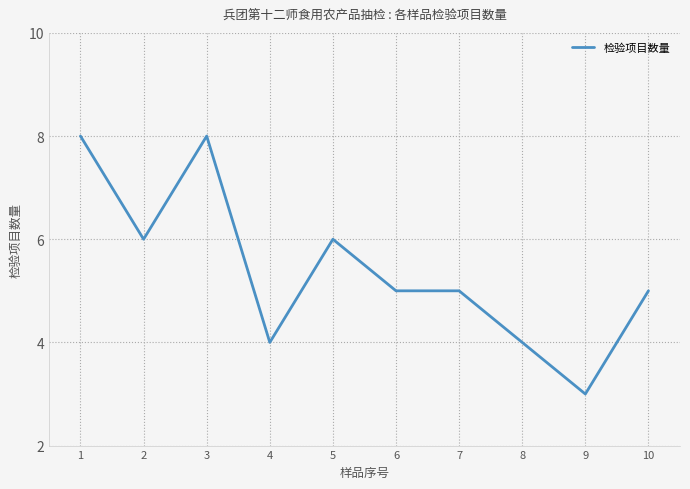

What is the smallest value displayed?

3